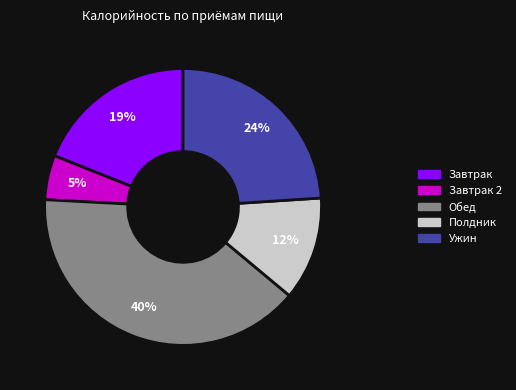

Does any single category account for the majority?

No